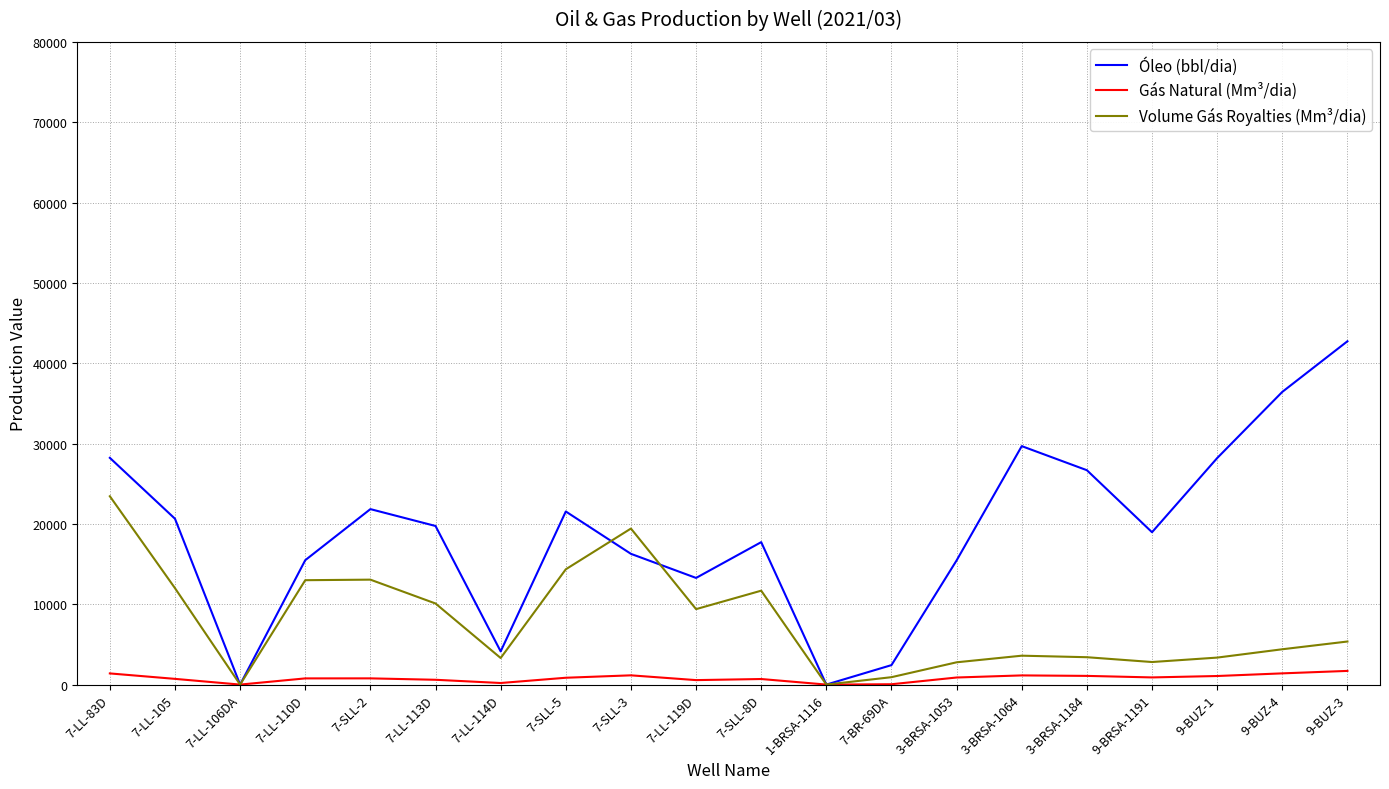

Does the chart have visible grid lines?

Yes